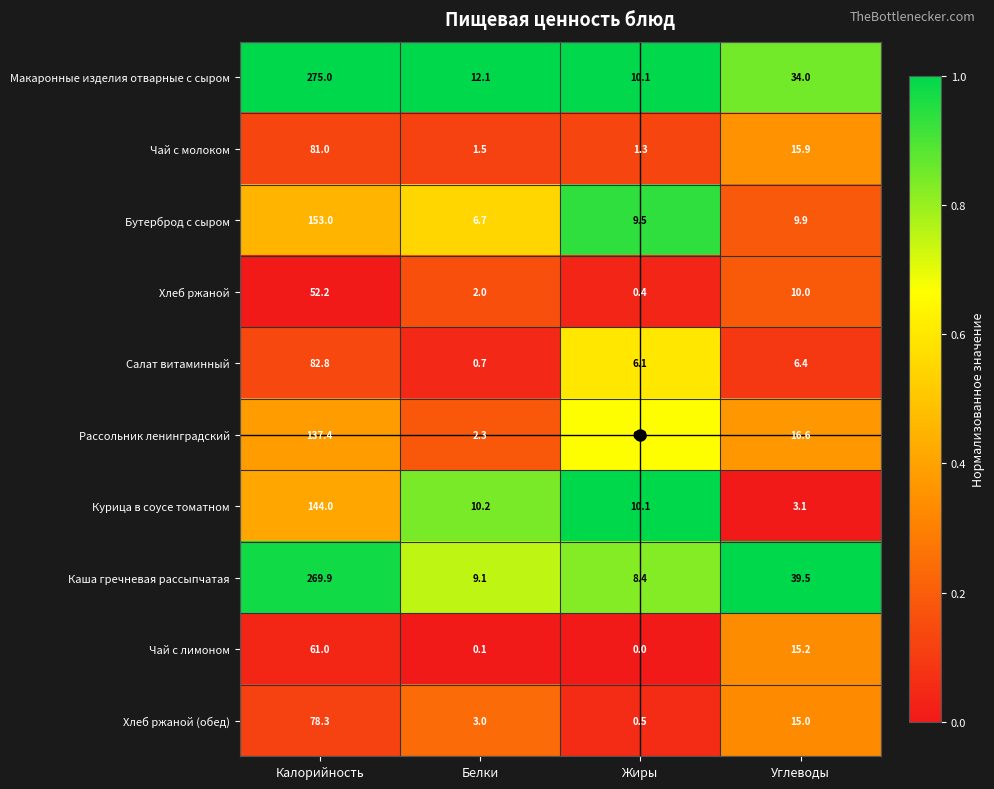

What value does the Чай с молоком series have at Углеводы?

15.9